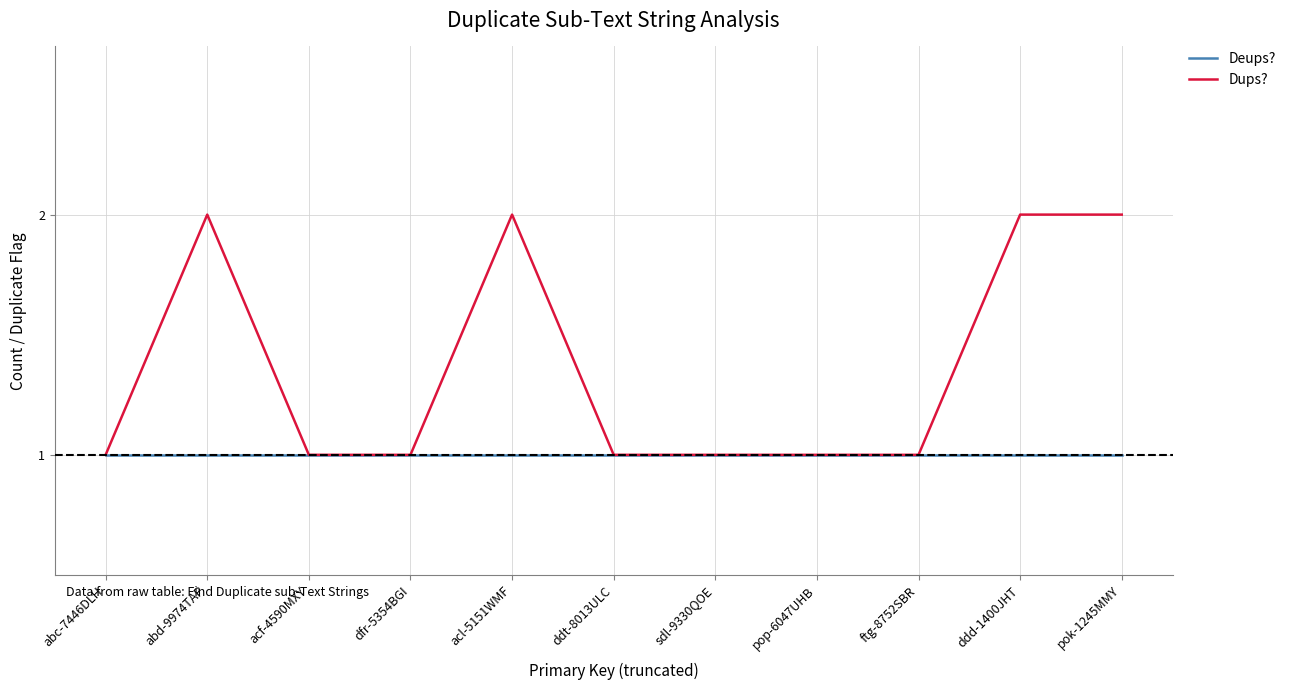

Is the value of Dups? at ddd-1400JHT greater than the value of Deups? at ddt-8013ULC?

Yes